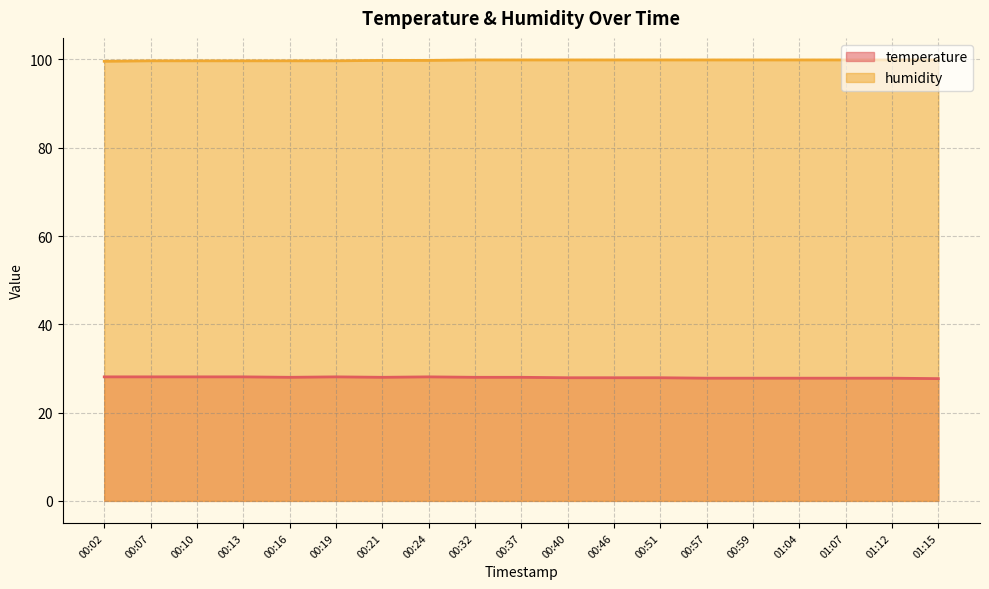

Does the chart have visible grid lines?

Yes